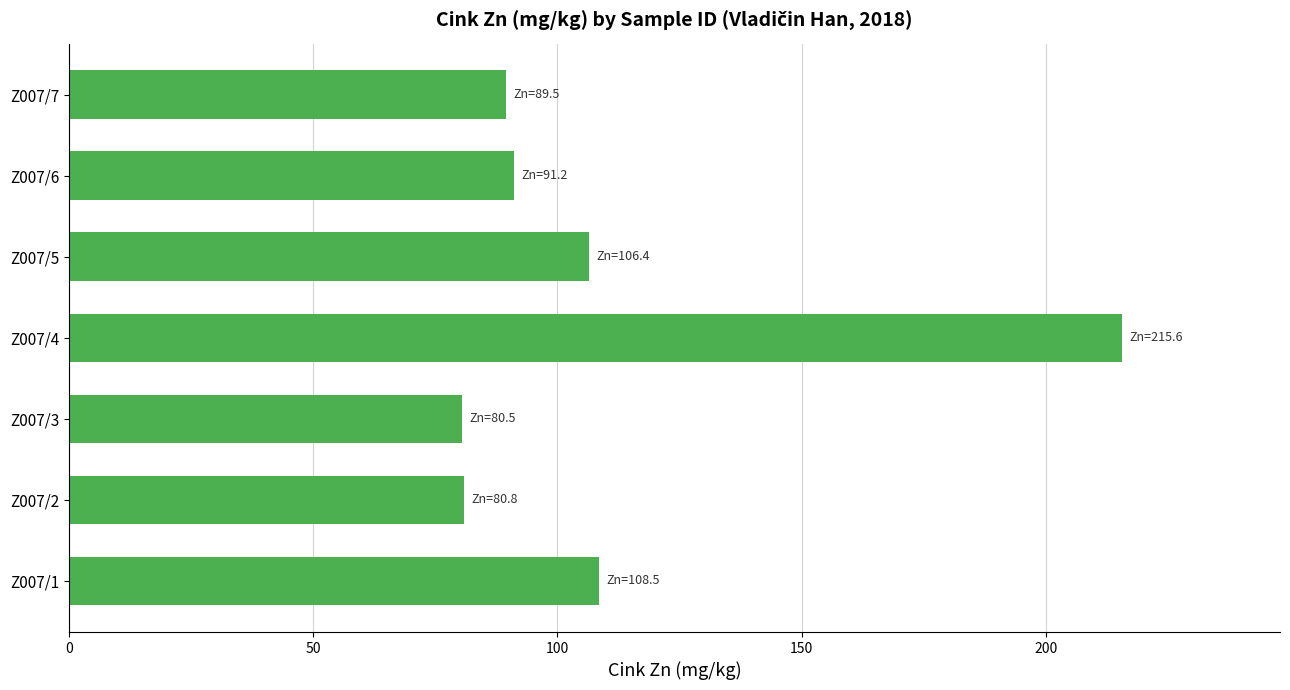

How many bars are there in total?

7